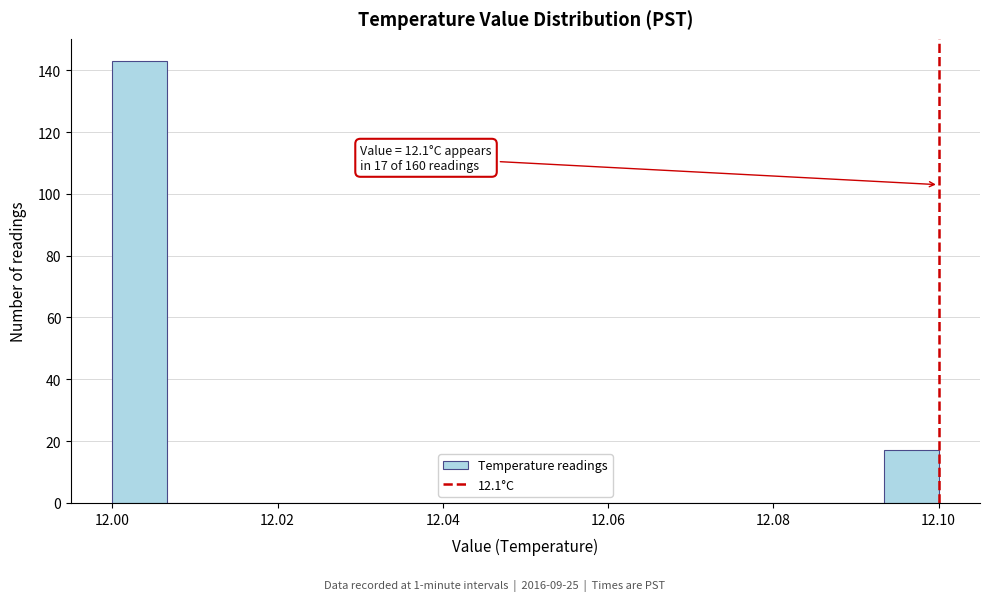

Read against the x-axis, roughly where is the centre of the tallest bar?

12.004